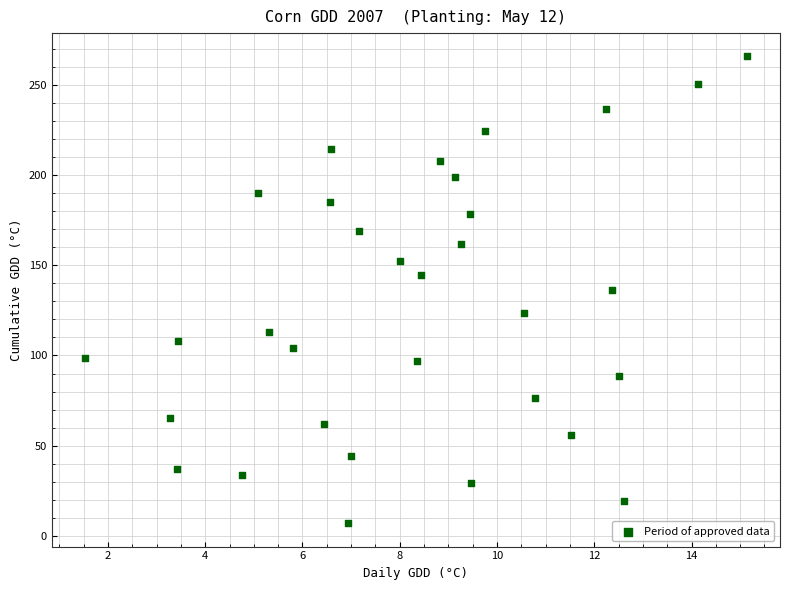

What is the range of X values (max minus min)?

13.6